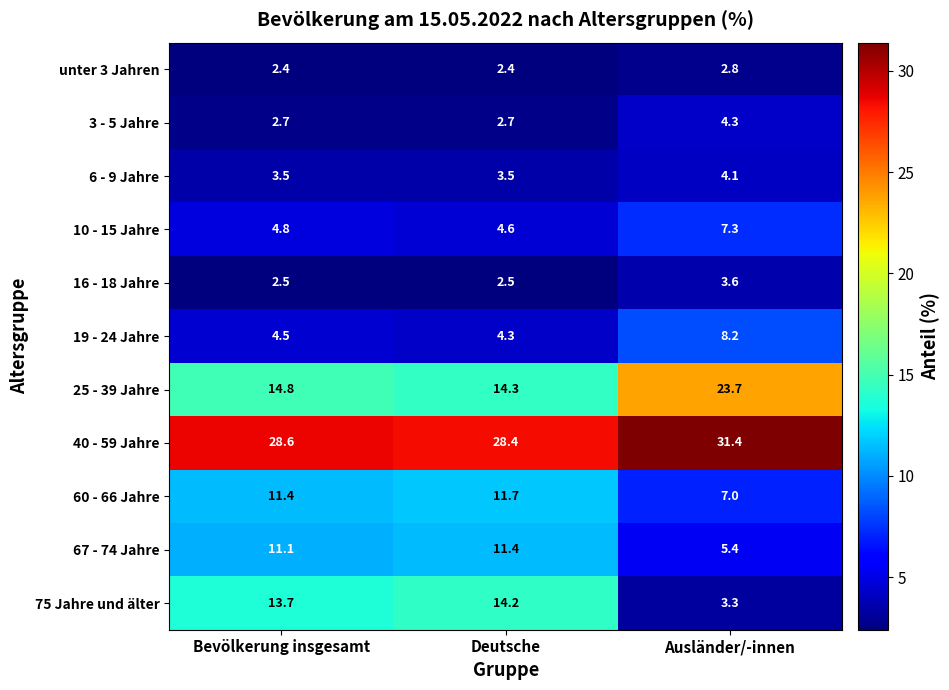

At how many categories does at least one series exceed 28?

3